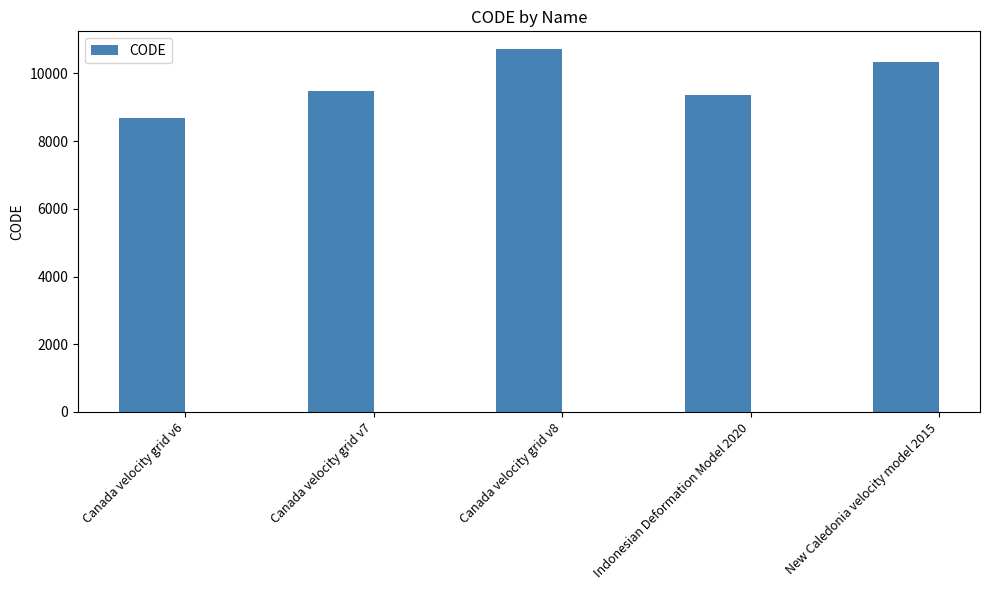

What is the value of the 5th bar from the left?

10323